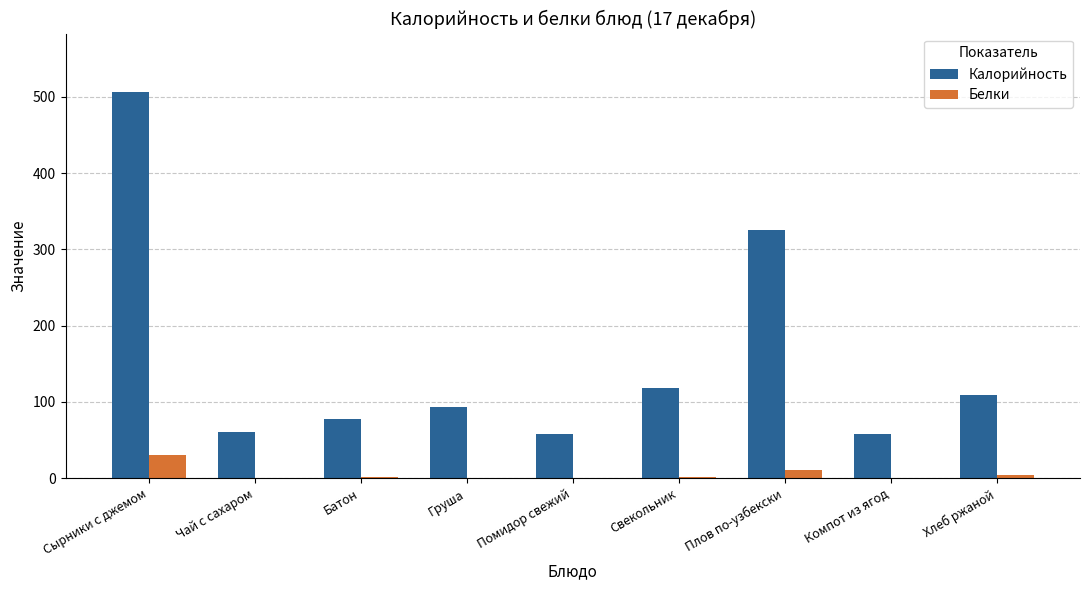

Which series has the widest spread of values?

Калорийность